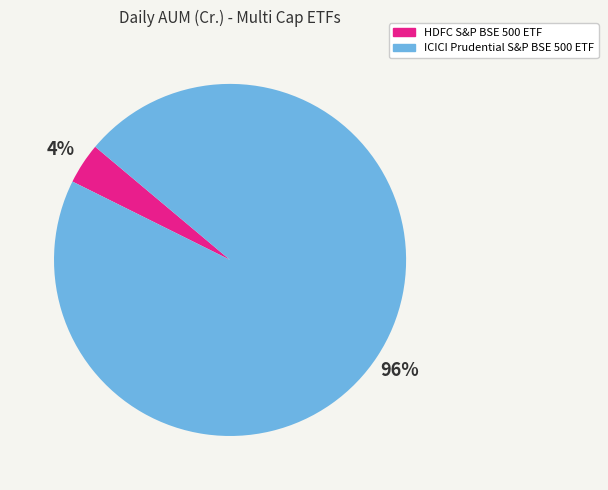

Which slice is the largest?

ICICI Prudential S&P BSE 500 ETF